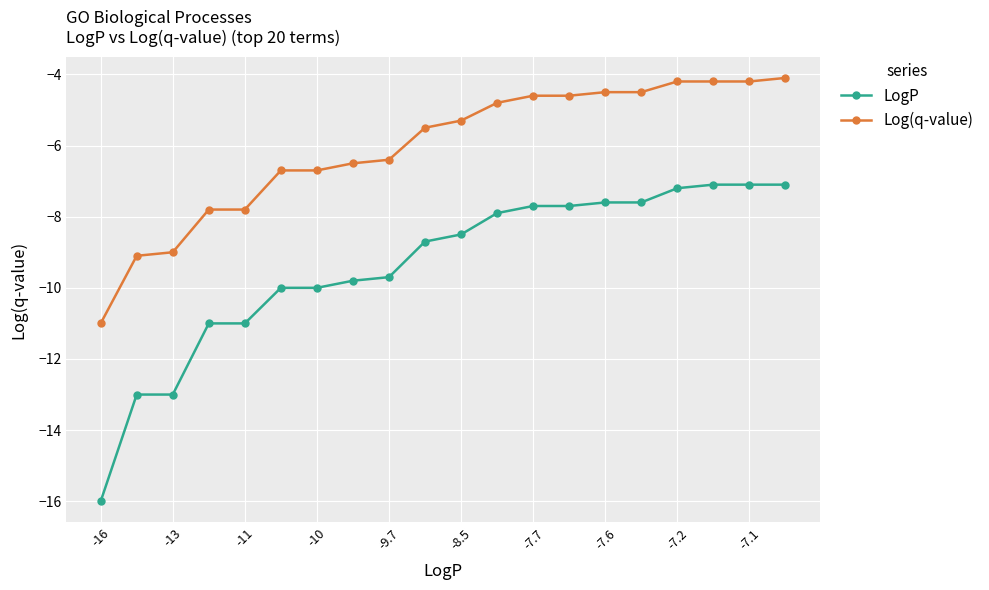

What is the smallest value displayed?

-16.0